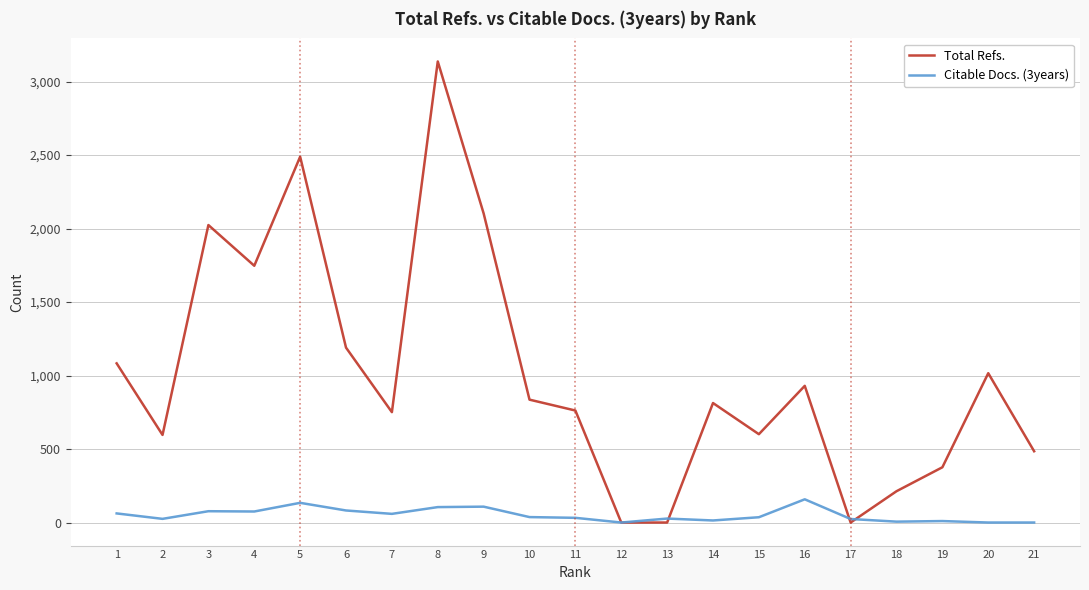

At which category is the sum across all series the highest?

8